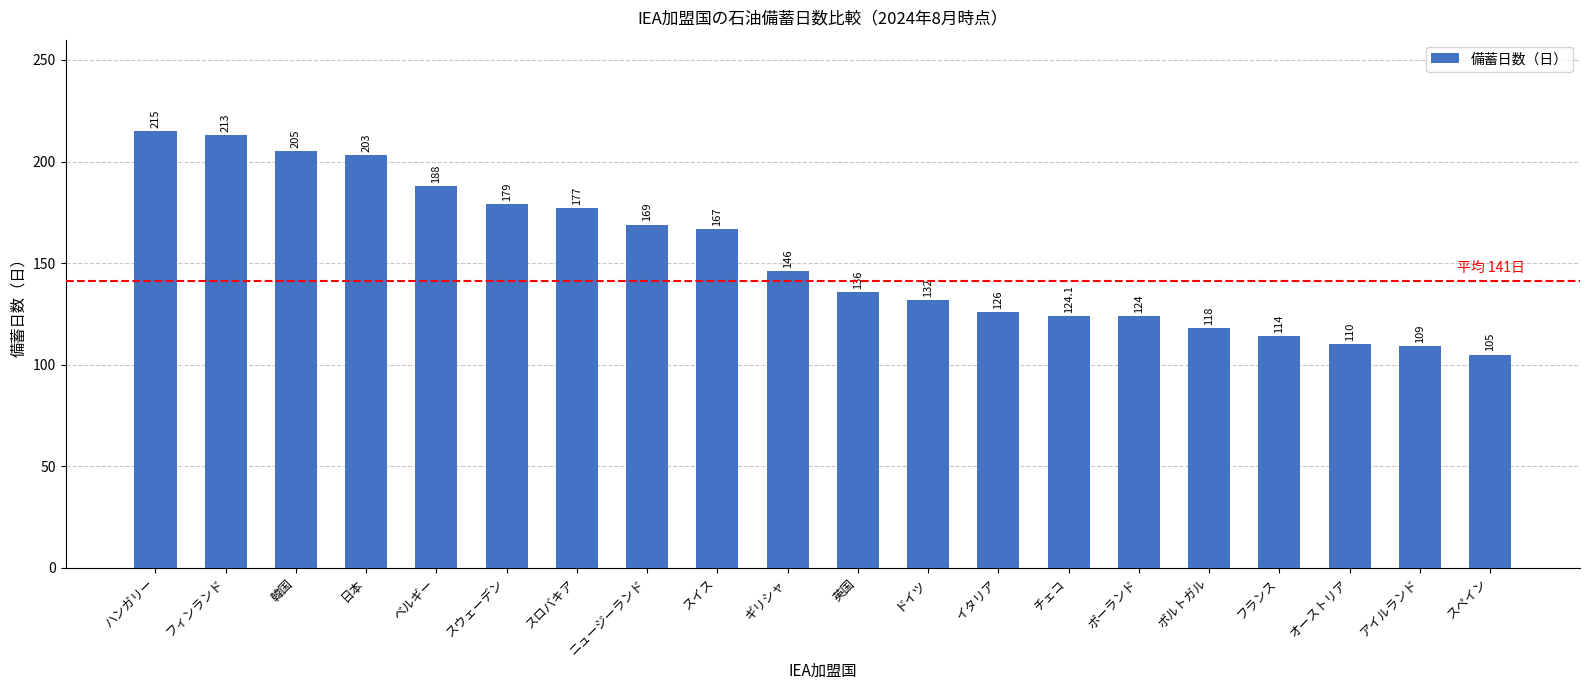

List the labels in order of value, smallest first.

スペイン, アイルランド, オーストリア, フランス, ポルトガル, ポーランド, チェコ, イタリア, ドイツ, 英国, ギリシャ, スイス, ニュージーランド, スロバキア, スウェーデン, ベルギー, 日本, 韓国, フィンランド, ハンガリー